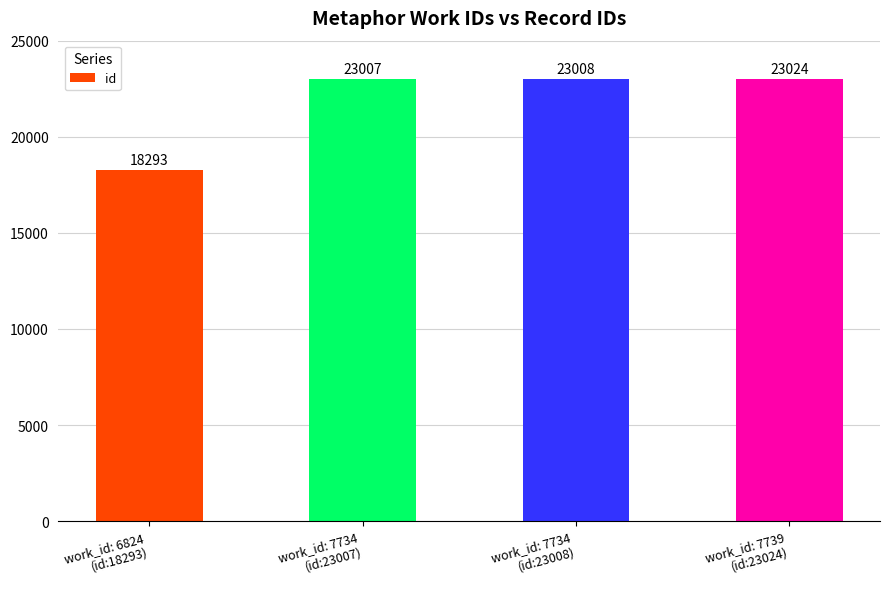

Reading left to right, transcribe all the data shown in this chart.

work_id: 6824
(id:18293)=18293	work_id: 7734
(id:23007)=23007	work_id: 7734
(id:23008)=23008	work_id: 7739
(id:23024)=23024